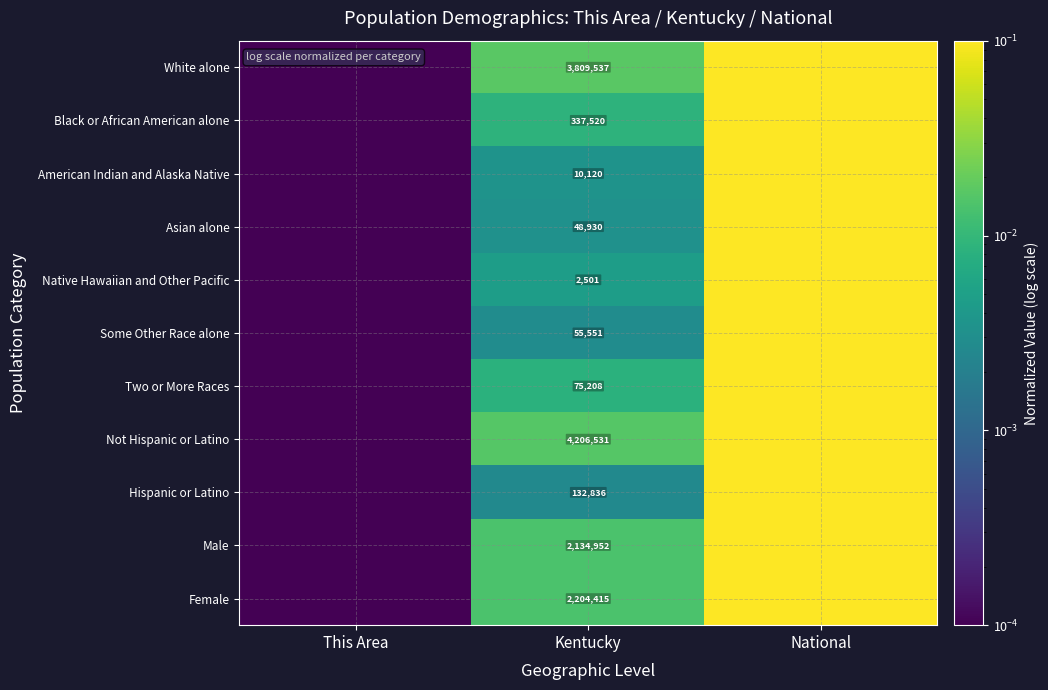

At how many categories does at least one series exceed 0?

3